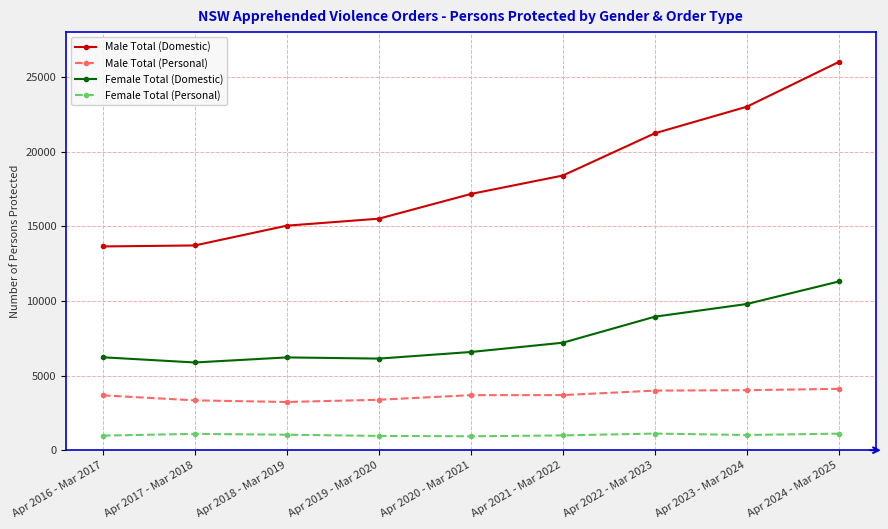

Is it true that Male Total (Personal) equals 3990 at Apr 2022 - Mar 2023?

True